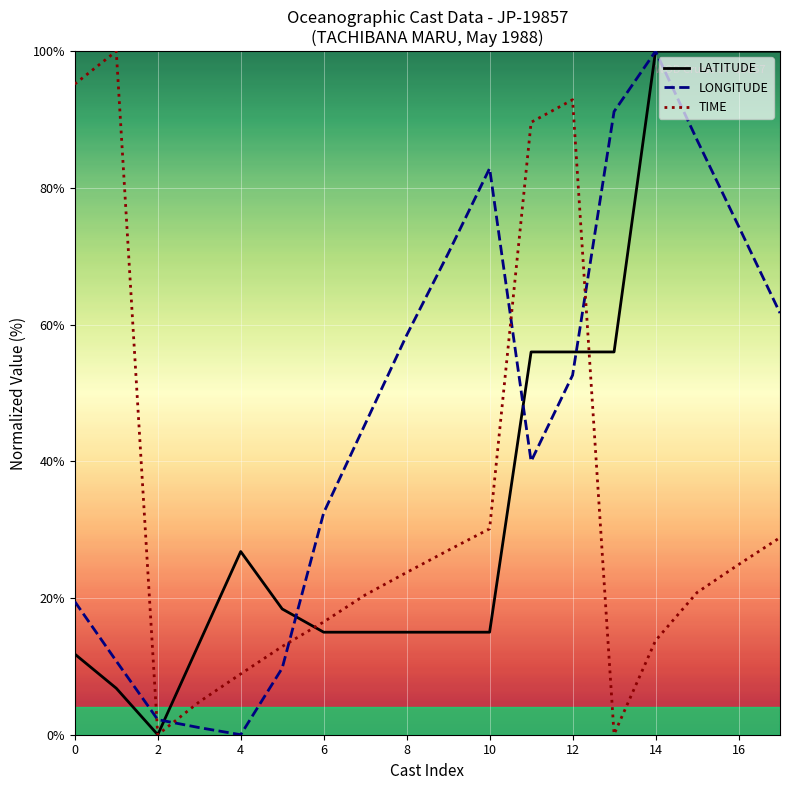

List the series in order of their peak value, lowest first.

LATITUDE, LONGITUDE, TIME